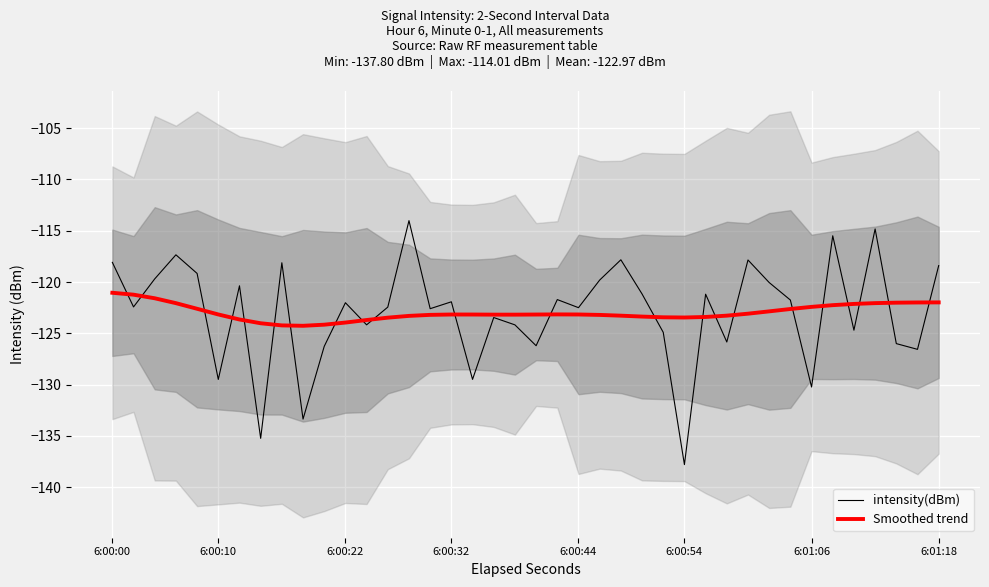

In intensity(dBm), how many points are lower than both neighbors (excluding endpoints)?

14